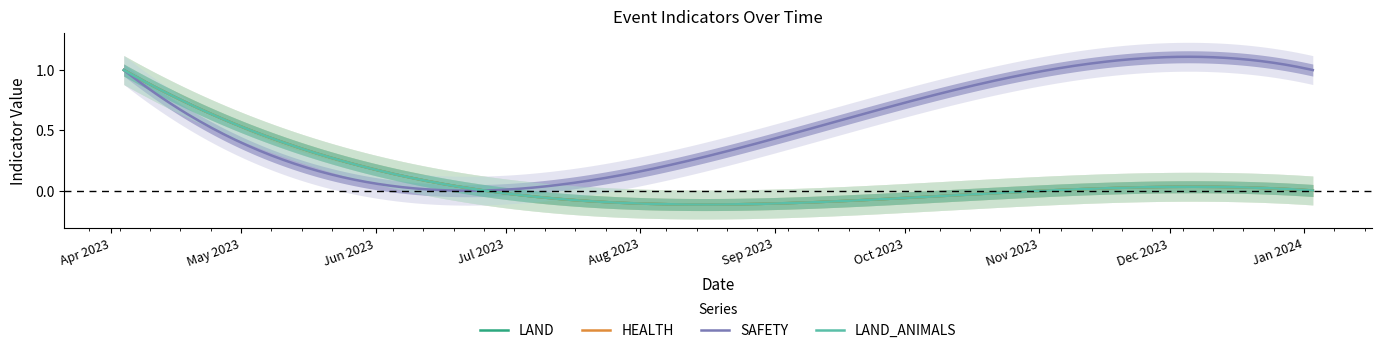

Reading left to right, extract all data points from this chart.

LAND: 1	0	0	0
HEALTH: 1	0	0	0
SAFETY: 1	0	1	1
LAND_ANIMALS: 1	0	0	0